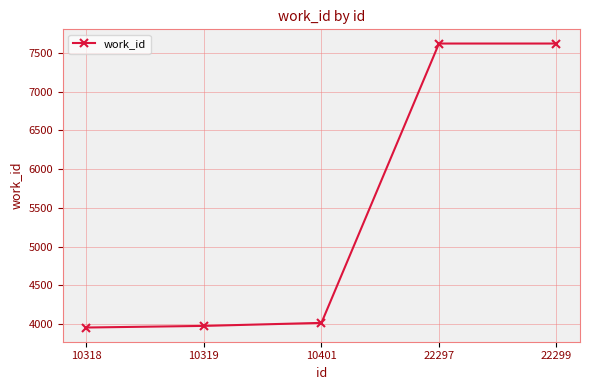

What is the minimum value shown in the chart?

3956